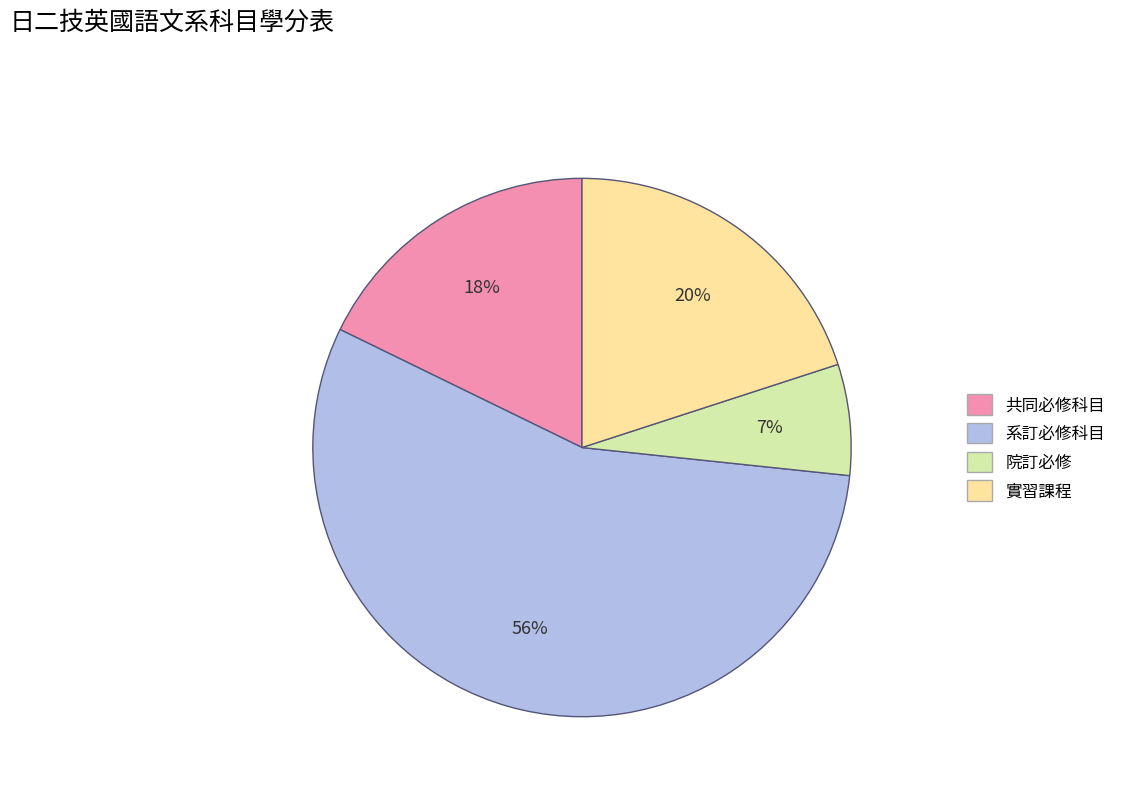

Combined, do 系訂必修科目 and 實習課程 account for over 50%?

Yes